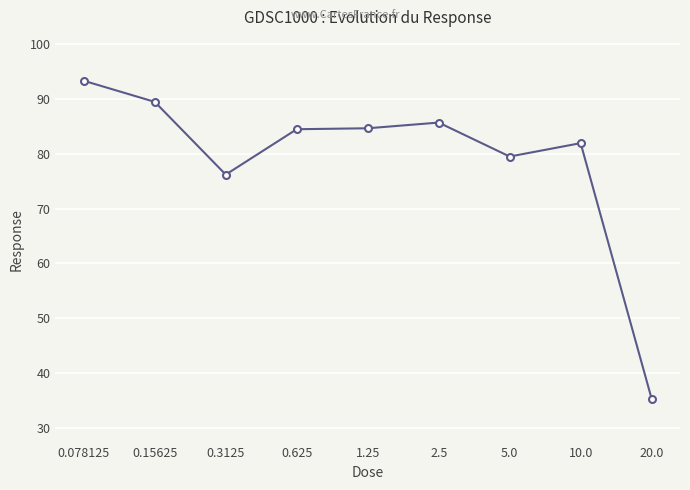

Approximately how many times larger is the value at 0.078125 compared to 20.0?

2.6